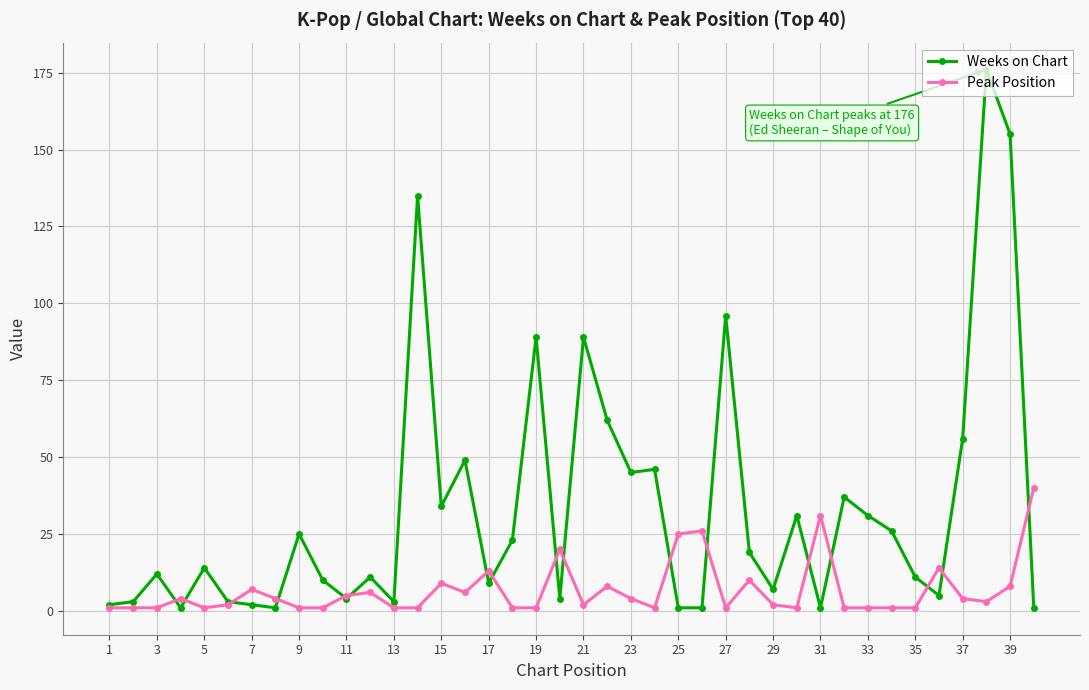

At how many categories does at least one series exceed 102?

3